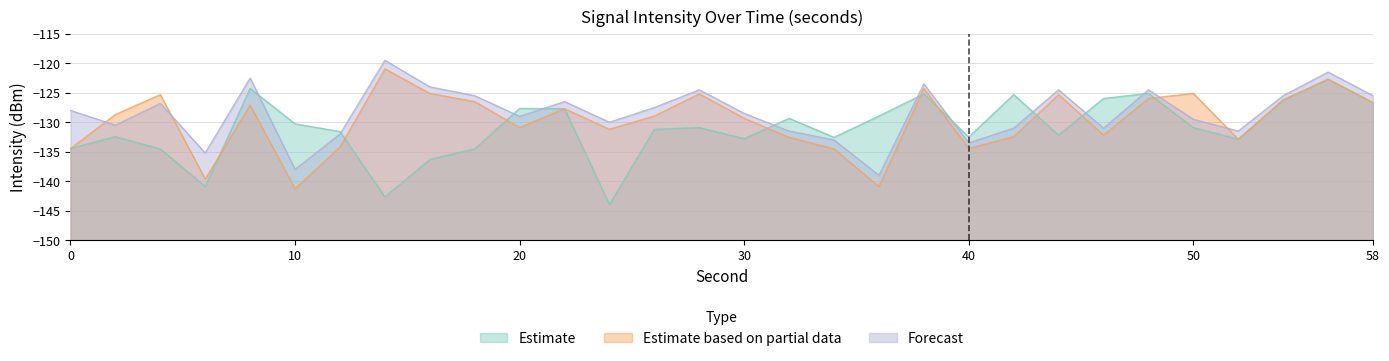

What is the minimum value shown in the chart?

-143.9